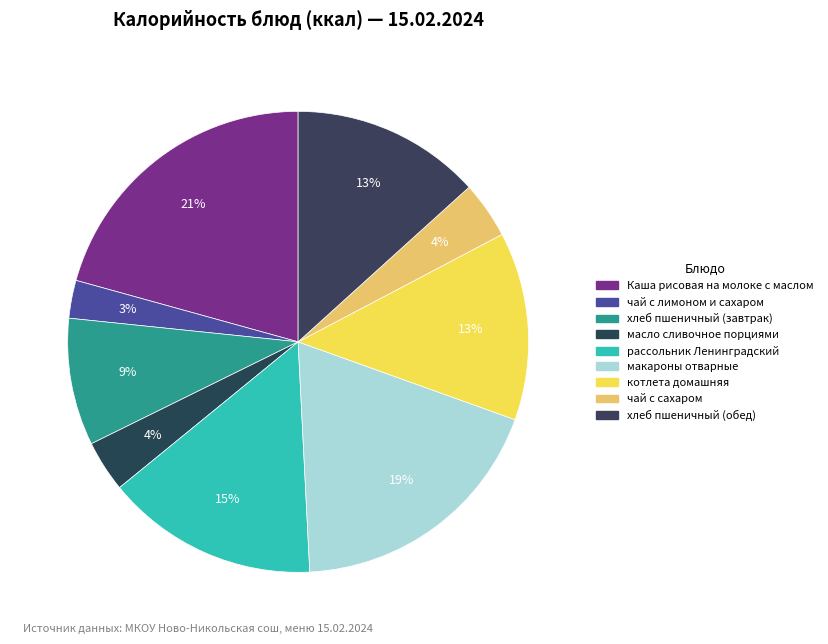

Is there a majority slice in this chart?

No